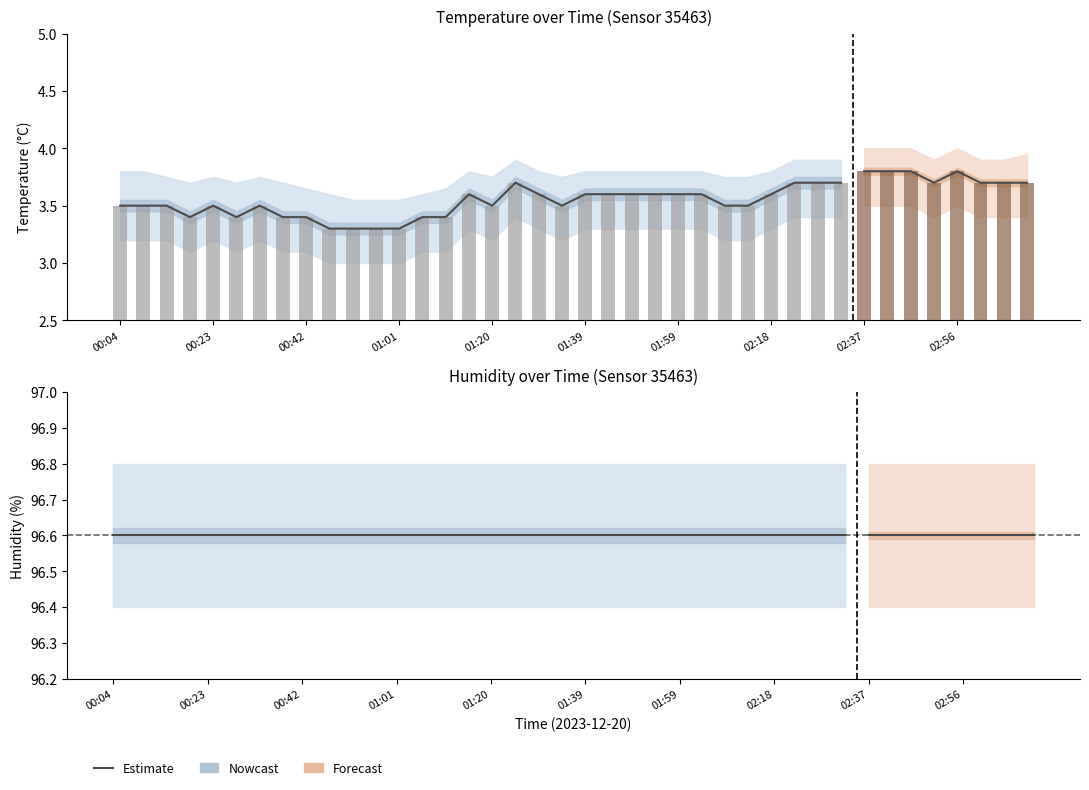

At which category is the sum across all series the highest?

02:37